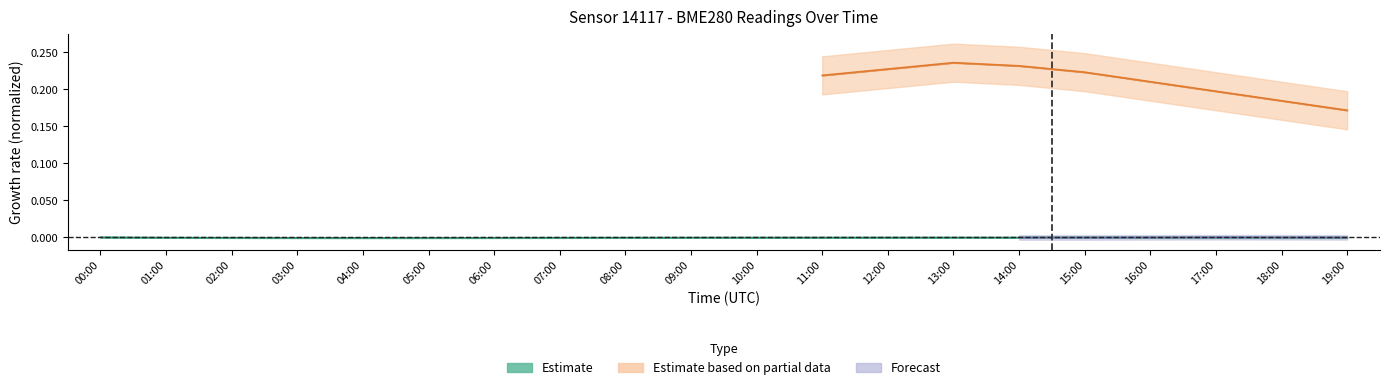

How many lines are shown in the chart?

1